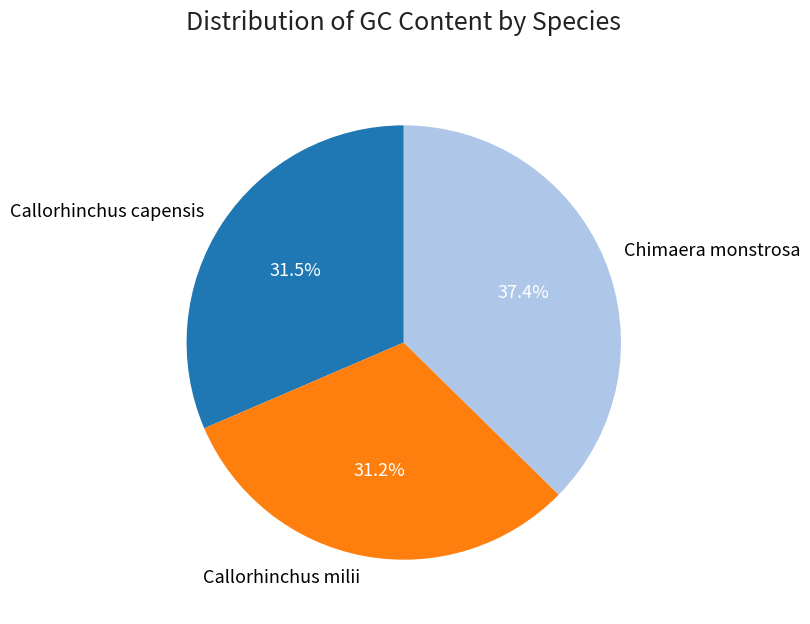

What is the ratio of the value at Callorhinchus capensis to the value at Chimaera monstrosa?

0.8